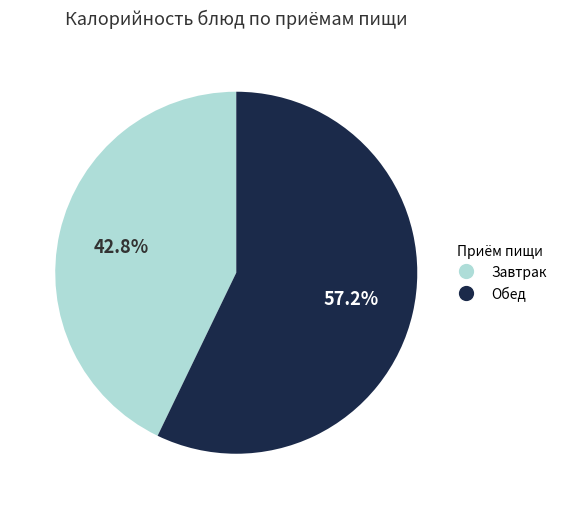

To the nearest percent, what is the difference between the largest and smallest slice percentages?

14%